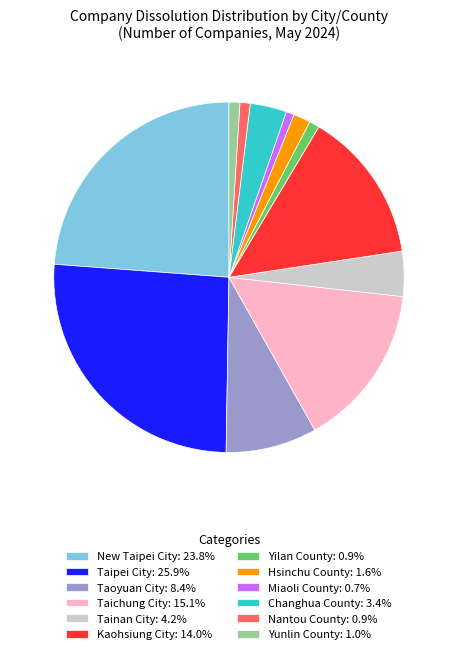

Does Taichung City account for over 50% of the chart?

No